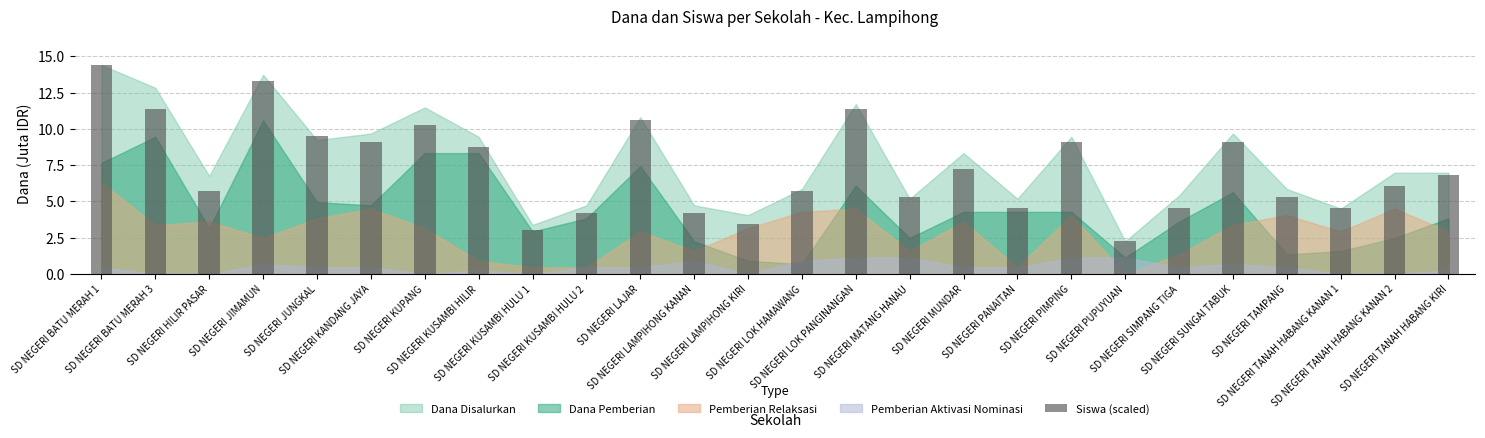

At which category does the chart reach its peak across all series?

SD NEGERI BATU MERAH 1